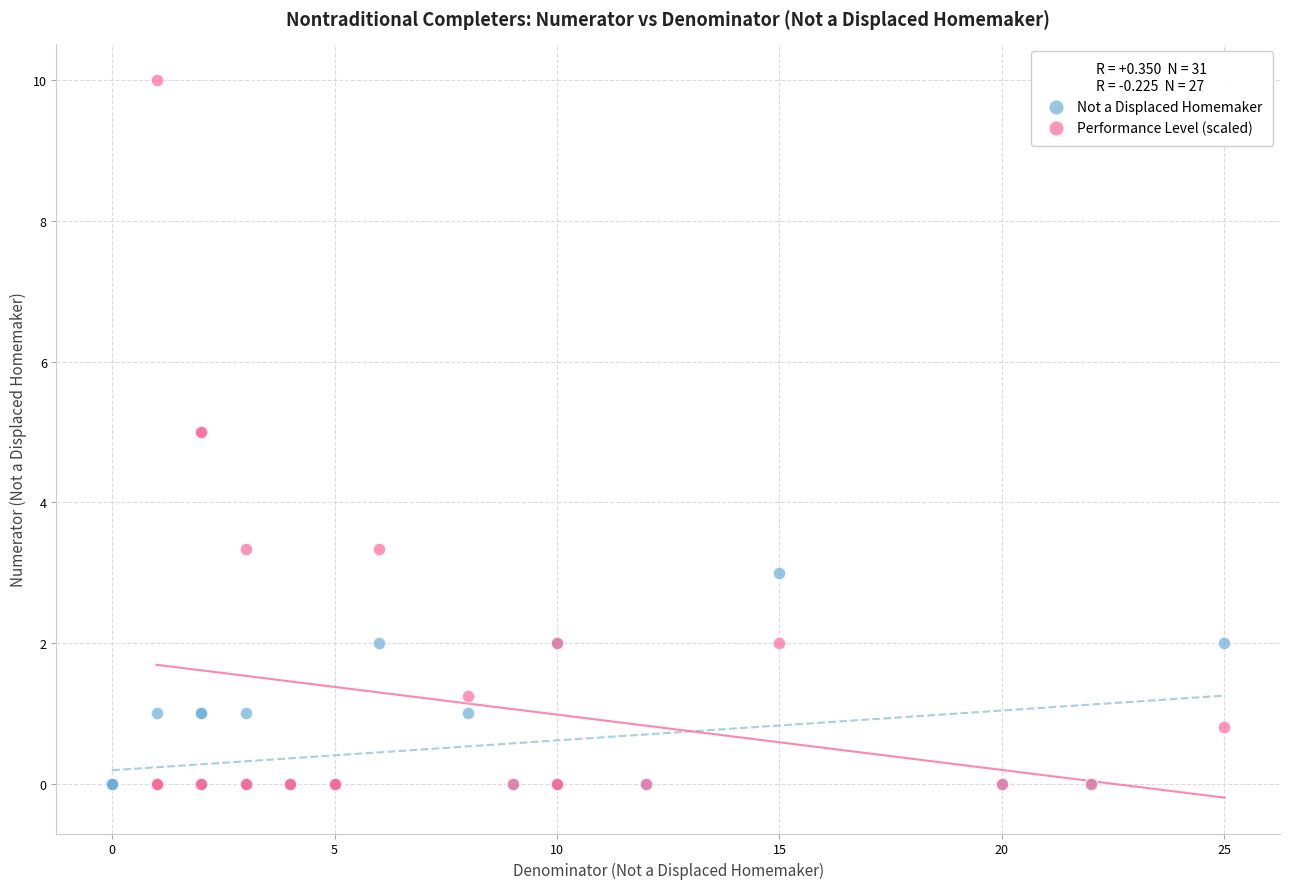

Which series has the widest spread of Y values?

Performance Level (scaled)